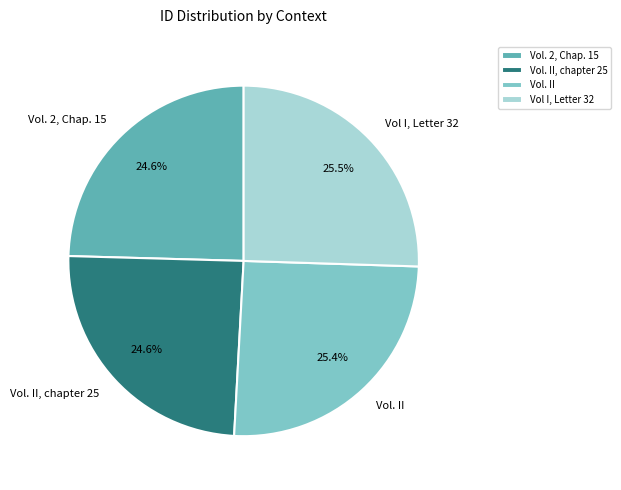

How many segments does this pie chart have?

4